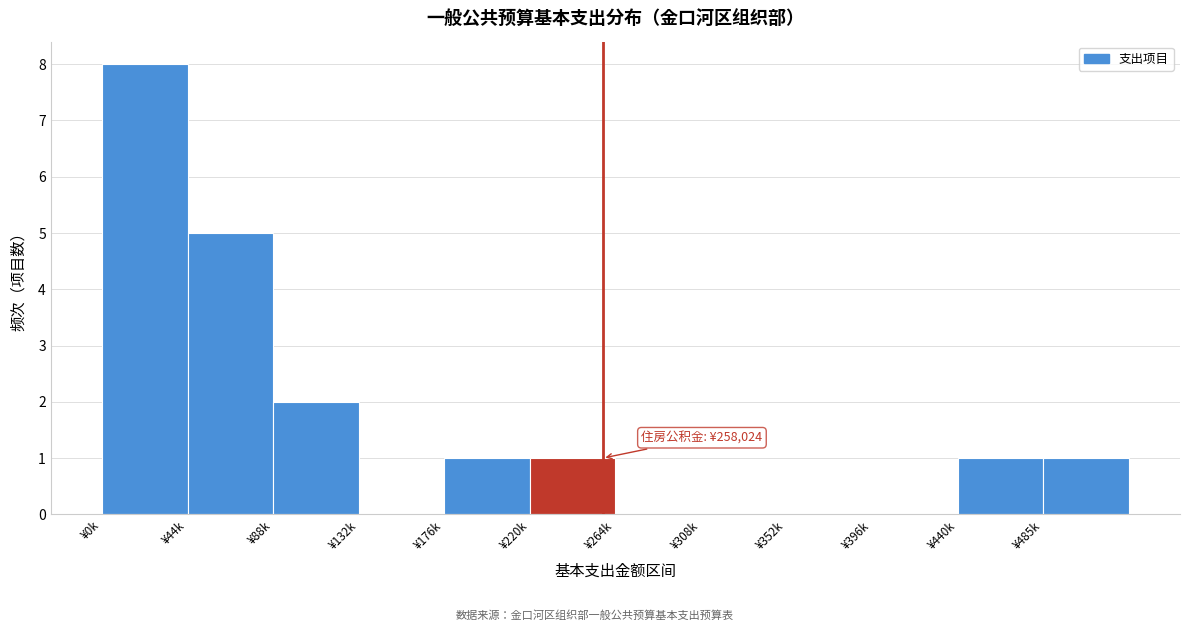

Reading right to left, extract all data points from this chart.

¥485k=1	¥440k=1	¥396k=0	¥352k=0	¥308k=0	¥264k=0	¥220k=1	¥176k=1	¥132k=0	¥88k=2	¥44k=5	¥0k=8